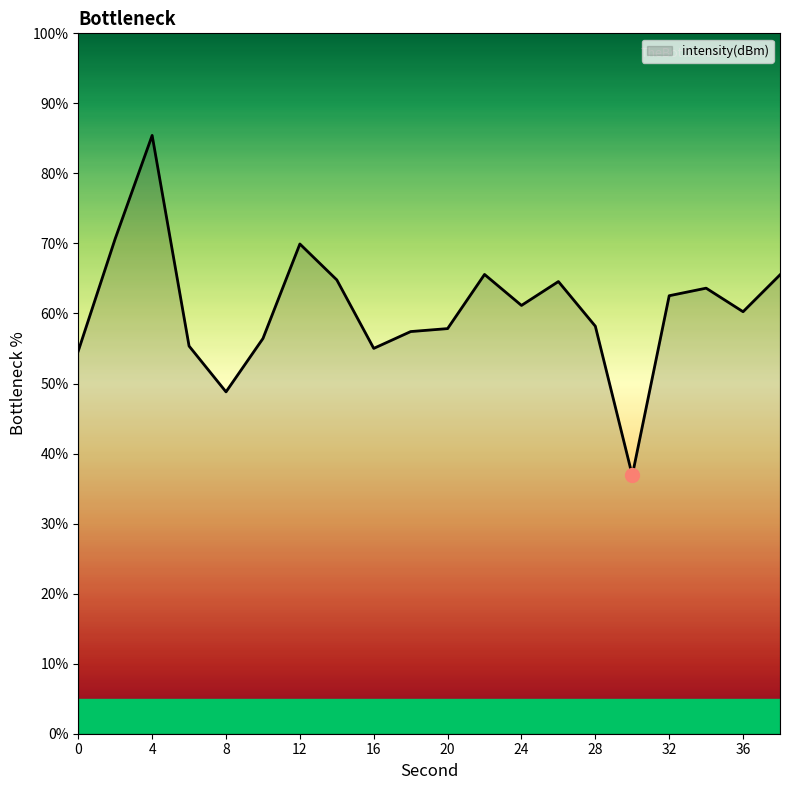

What is the minimum value shown in the chart?

36.9